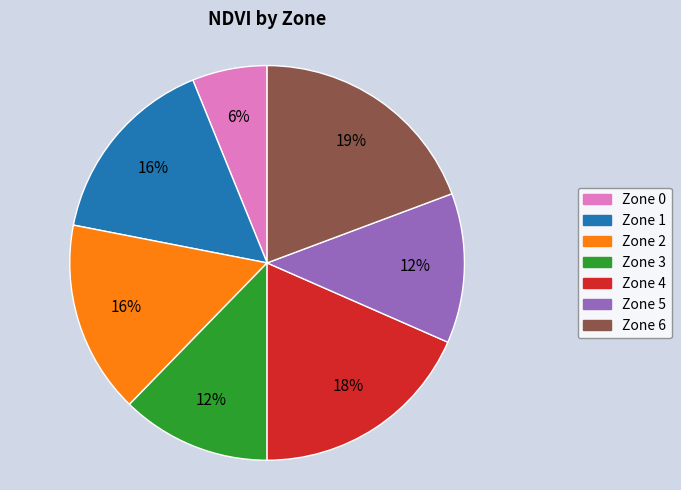

Count the number of slices in the pie.

7